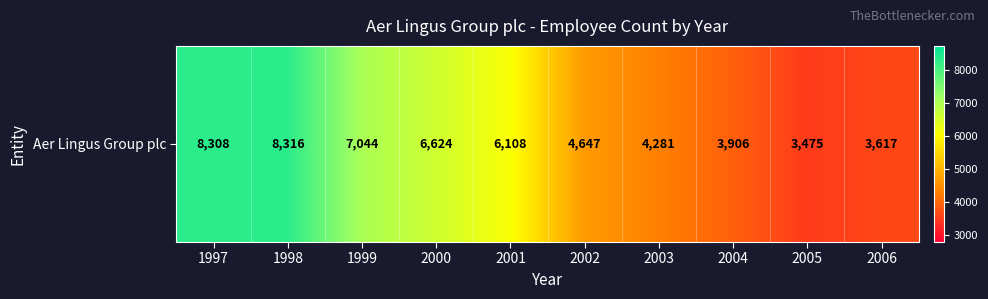

What is the sum of the values at 2000 and 2004?

10530